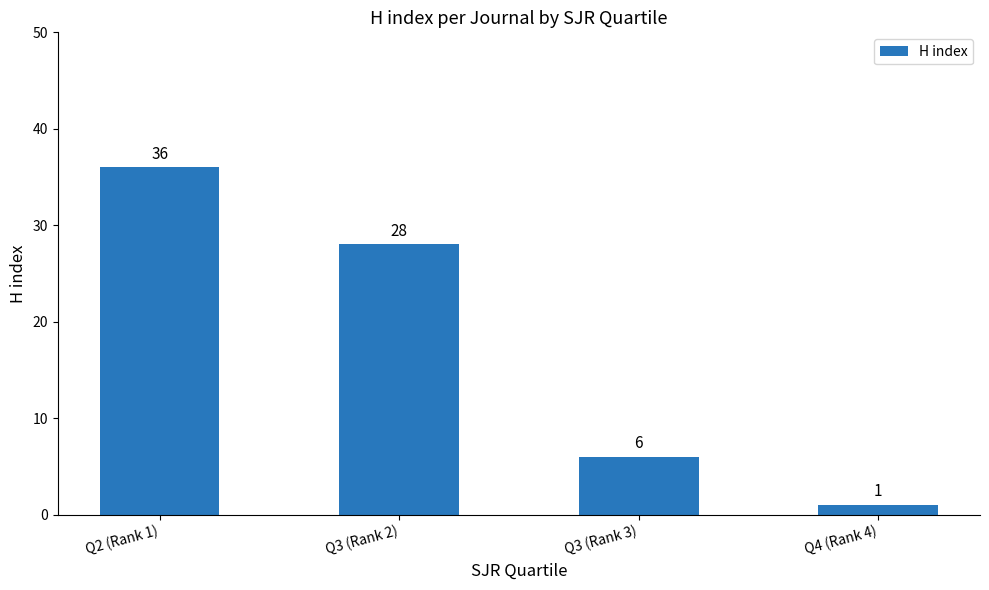

Where does the data first go above 28?

Q2 (Rank 1)